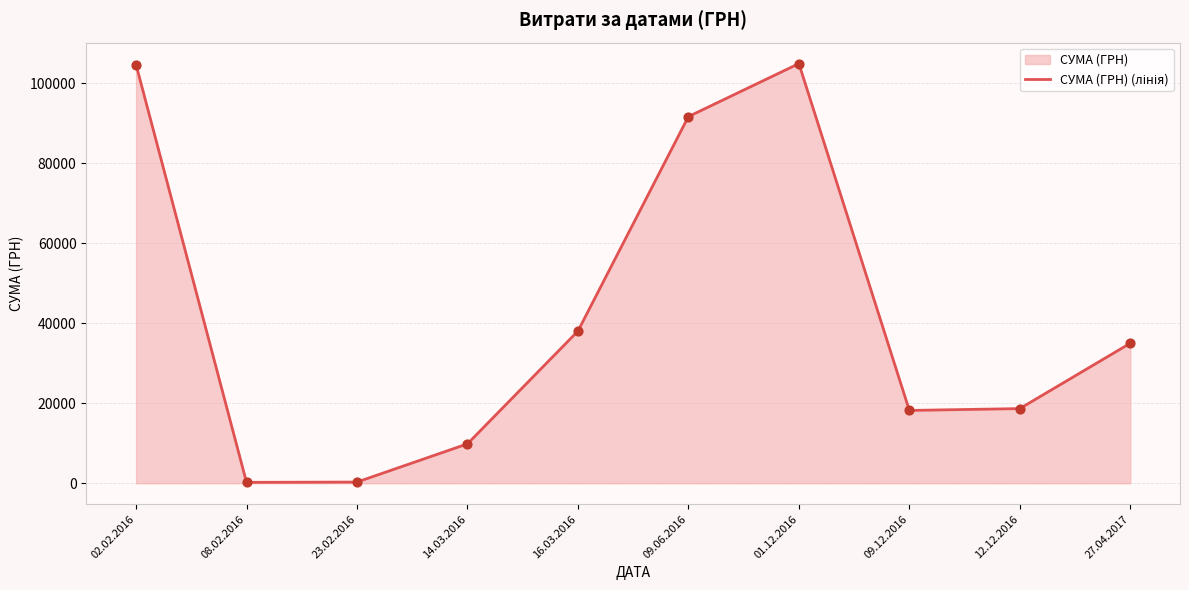

What is the change in value from 02.02.2016 to 09.06.2016?

-12977.5